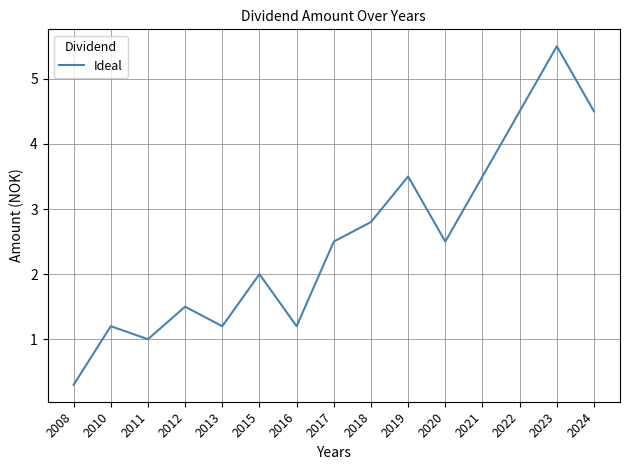

The value at 2024 is 2.4. True or false?

False